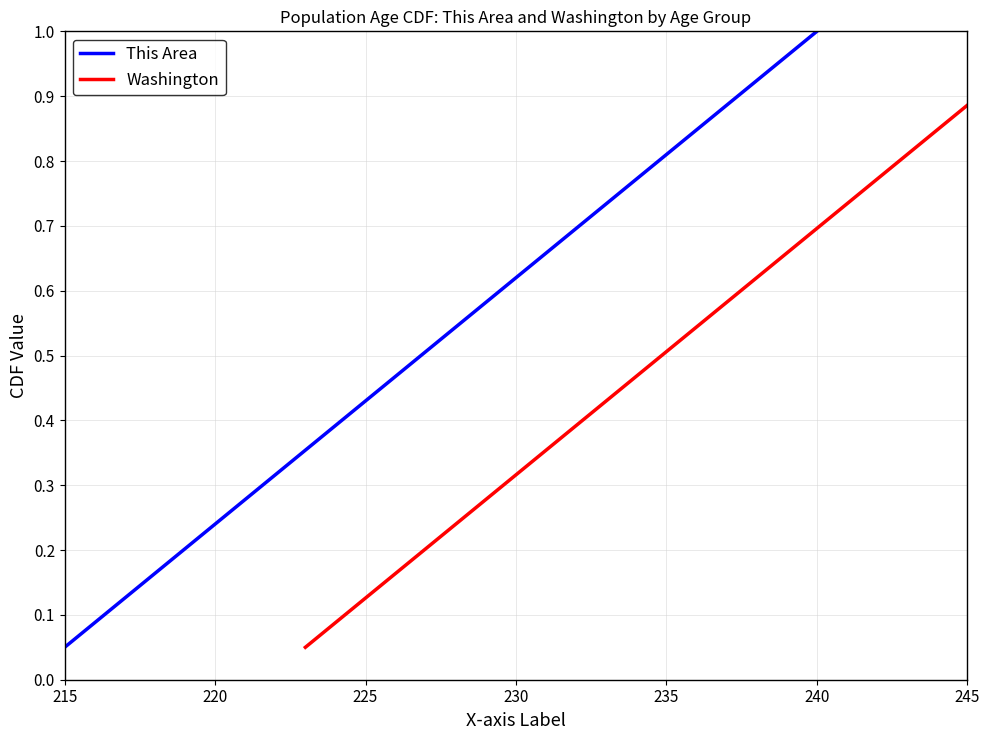

At which label is This Area closest to 0?

215